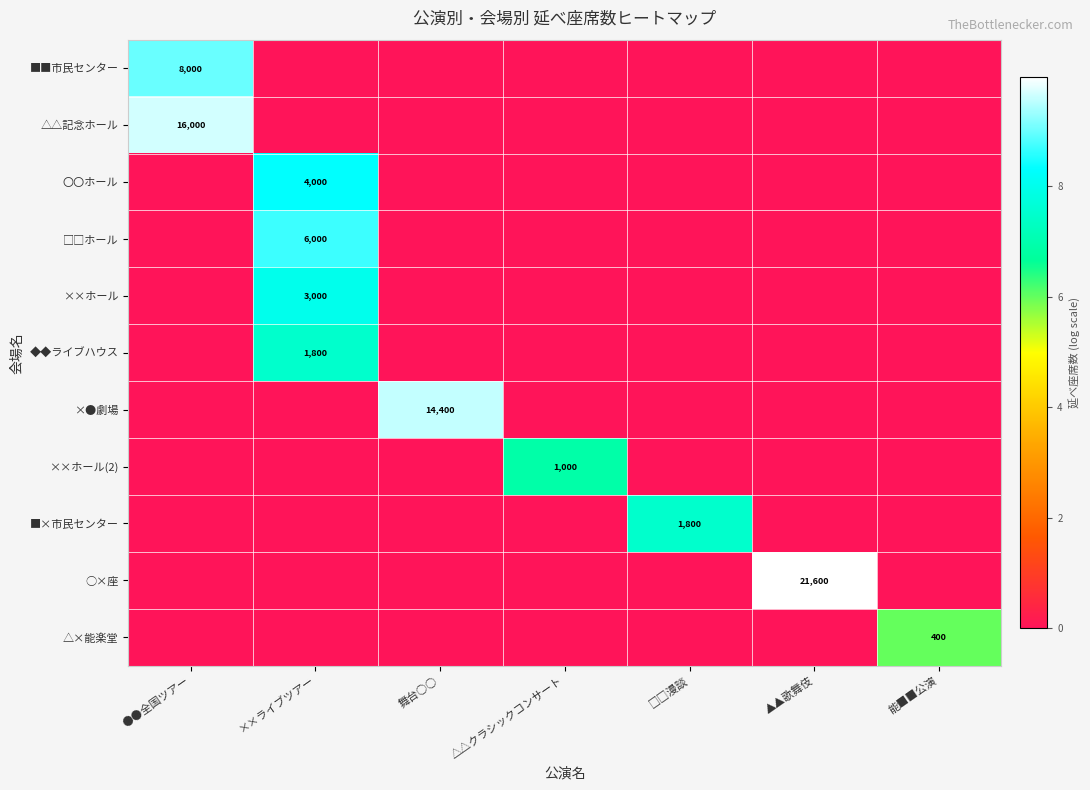

Count the number of data series in this chart.

11